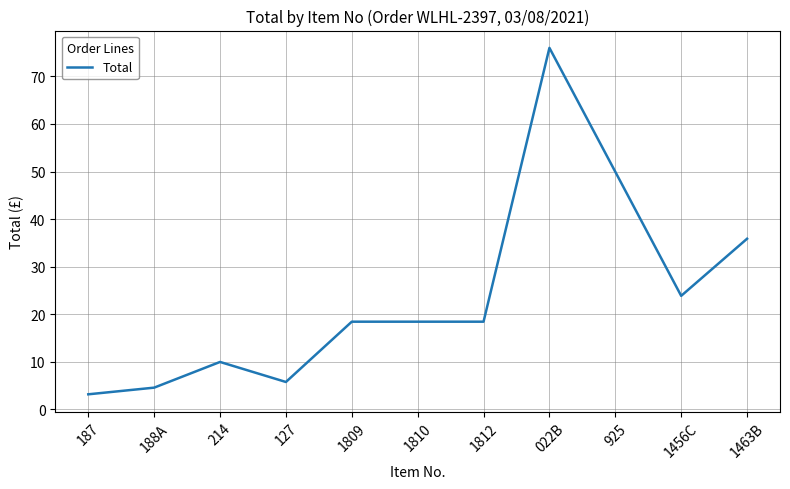

Is it true that the value at 1812 is 8.7?

False